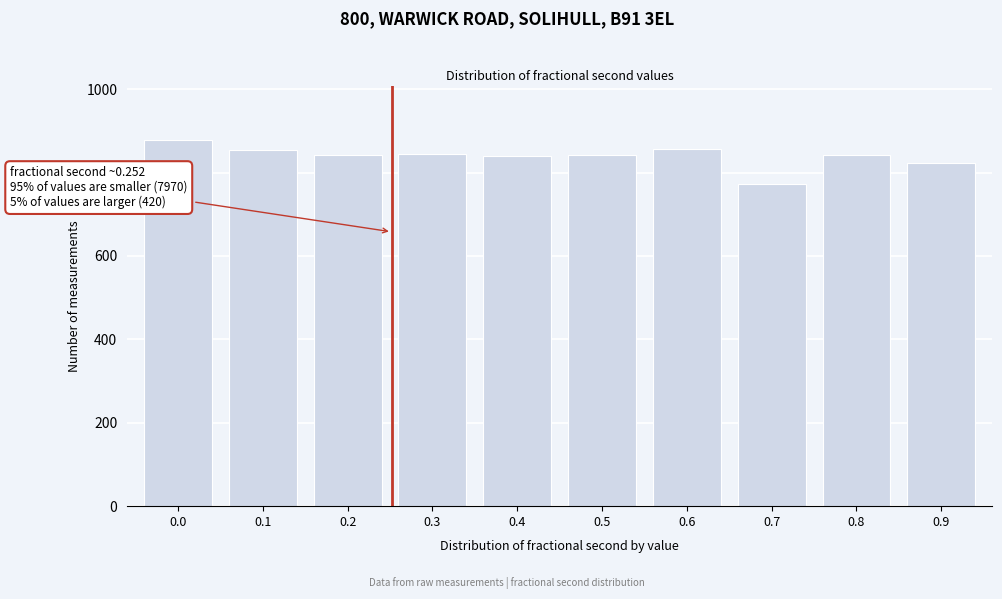

The value at 0.4 is 839. True or false?

True